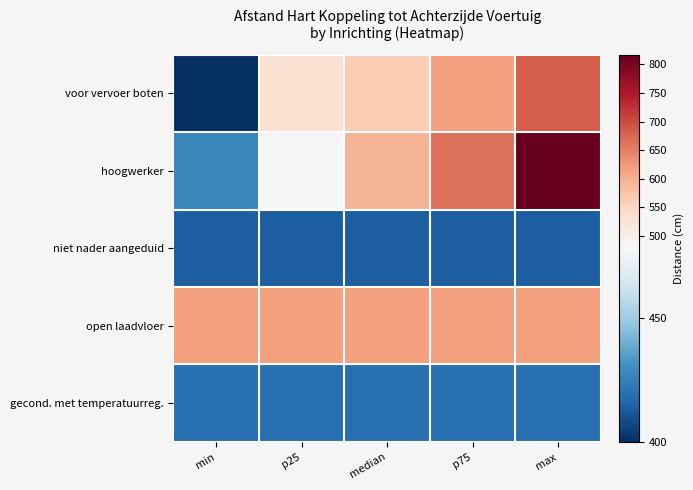

What is the minimum value shown in the chart?

400